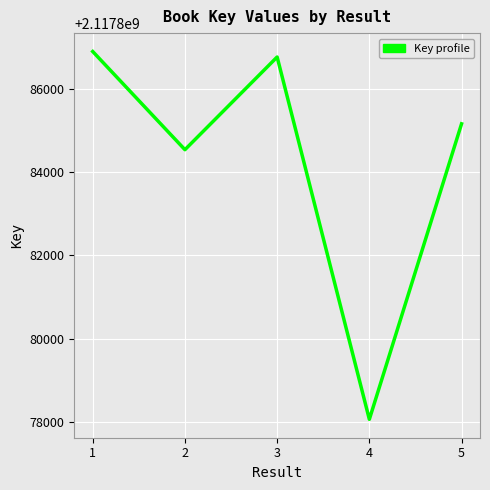

Does the chart display data point markers on the line(s)?

No